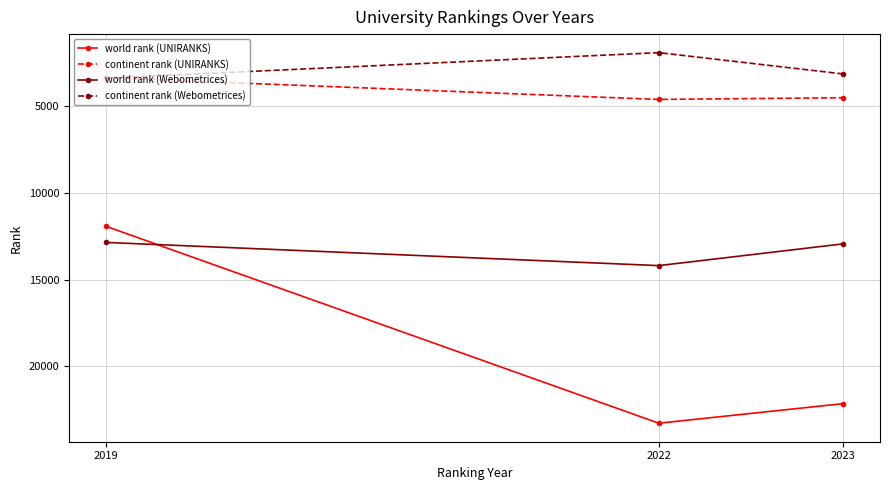

What are all the series names shown in the legend?

world rank (UNIRANKS), continent rank (UNIRANKS), world rank (Webometrices), continent rank (Webometrices)